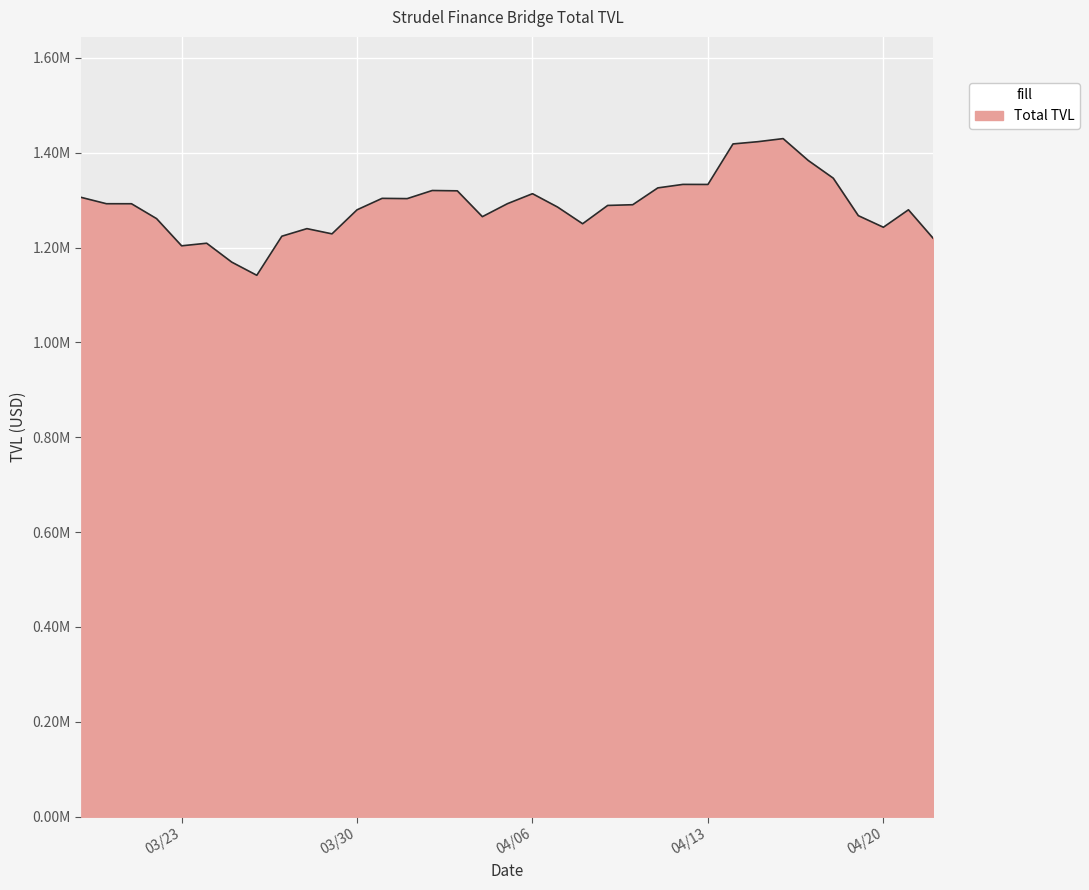

What is the value of the 34th point from the left?

1279535.5